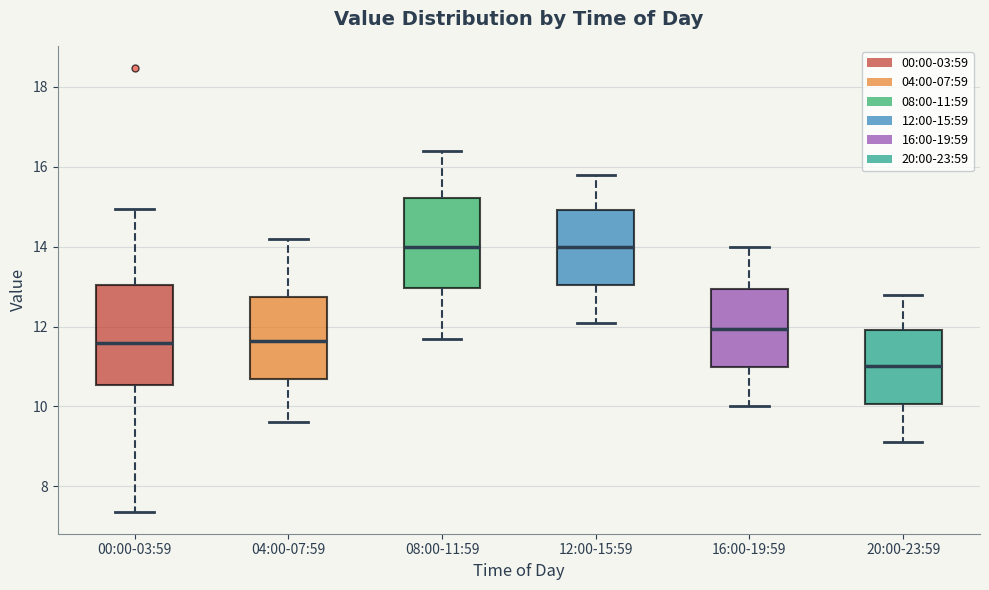

Which box is the tallest, from its lower edge to its upper edge?

00:00-03:59